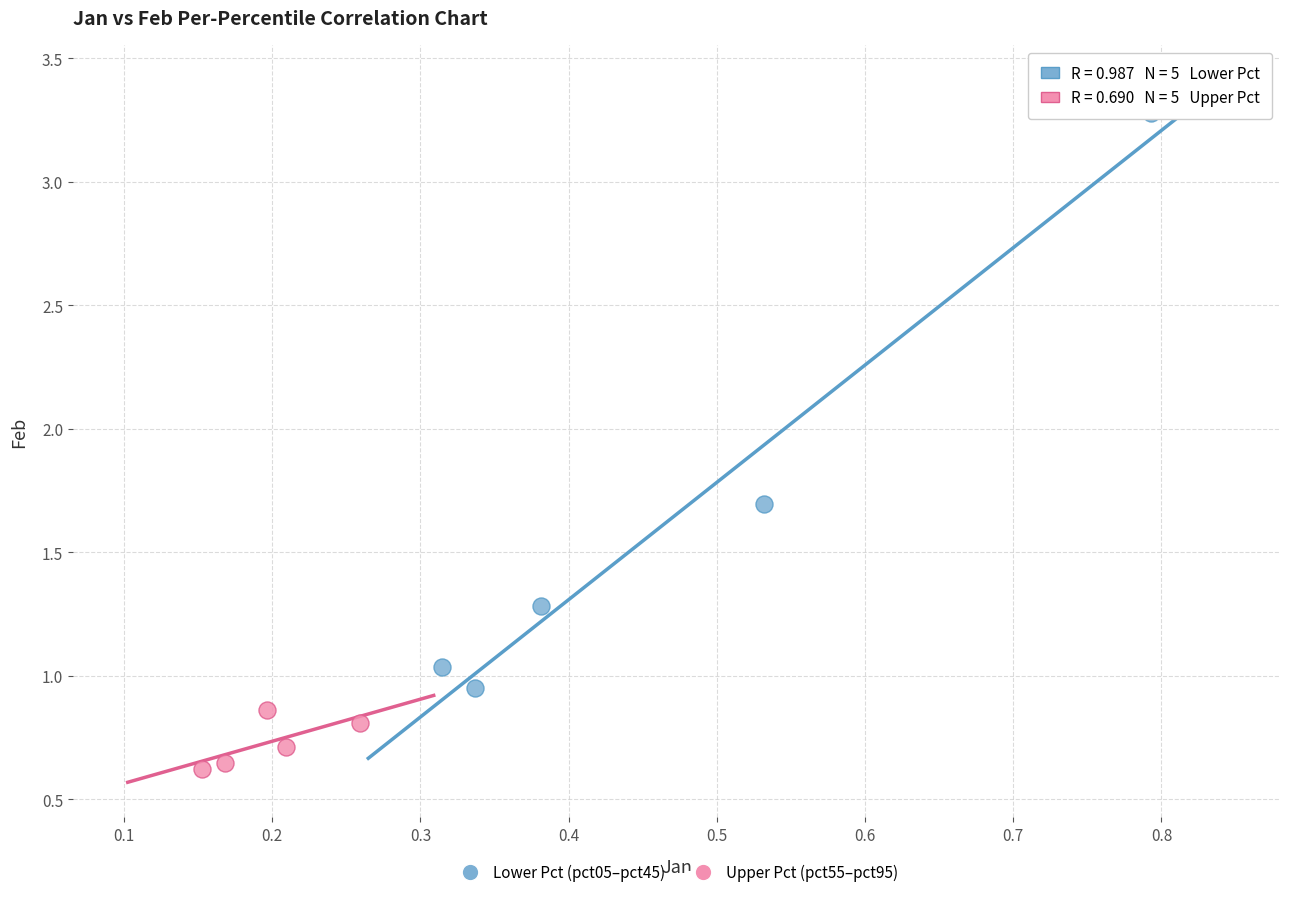

Which series has the widest spread of Y values?

Lower Pct (pct05–pct45)